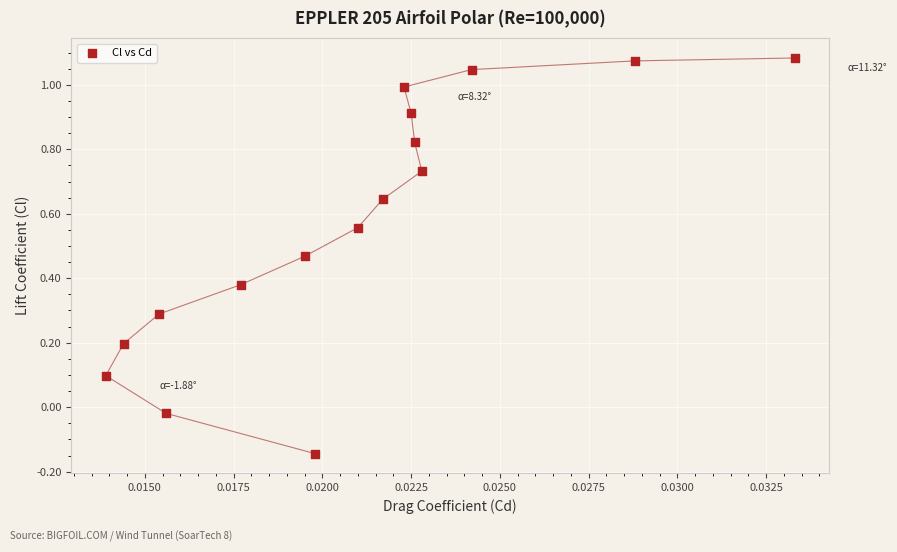

What is the range of Y values (max minus min)?

1.2